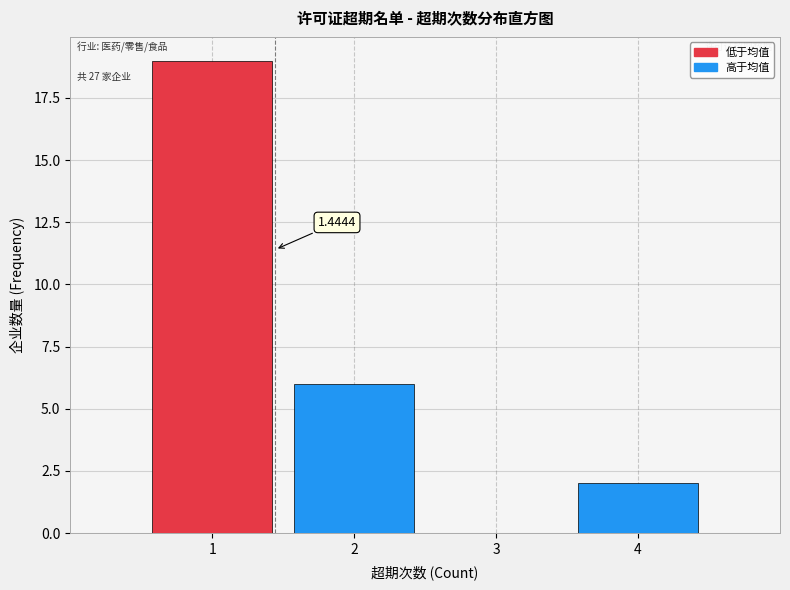

Which range on the x-axis has the tallest bar?

0.5 to 1.5